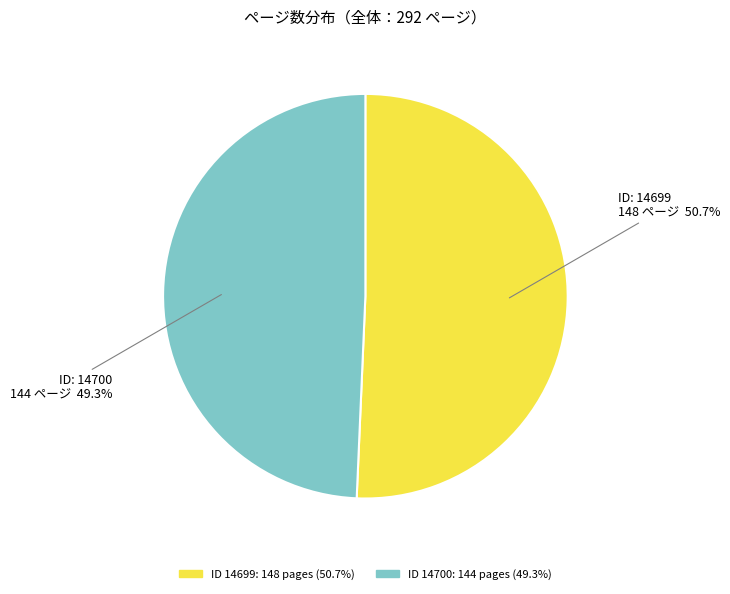

Does any single category account for the majority?

Yes